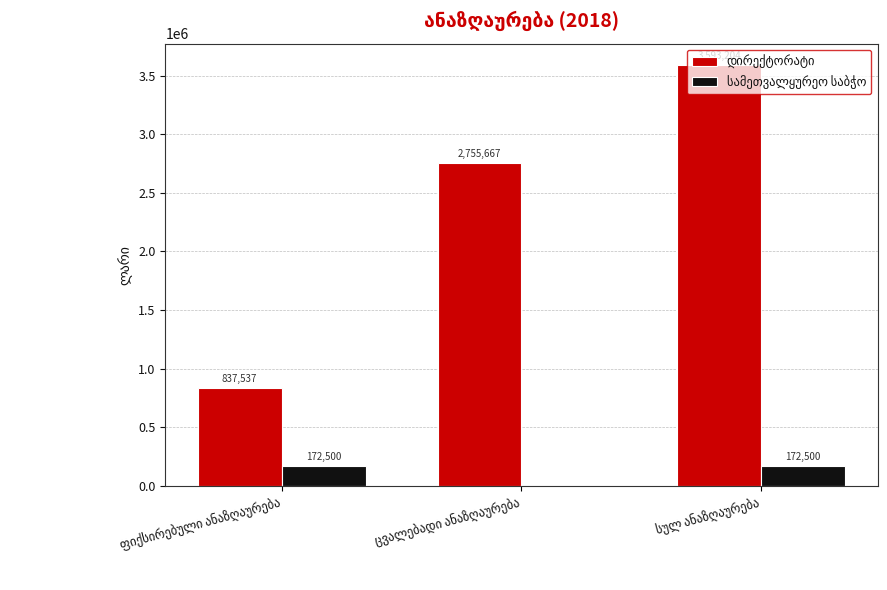

What is the greatest value displayed?

3593203.9